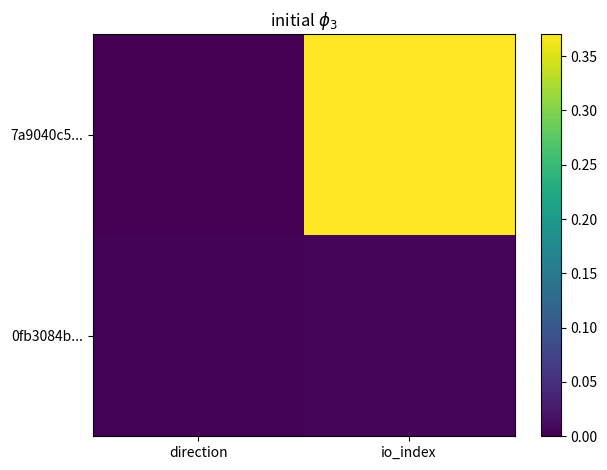

What is the maximum value shown in the chart?

0.4